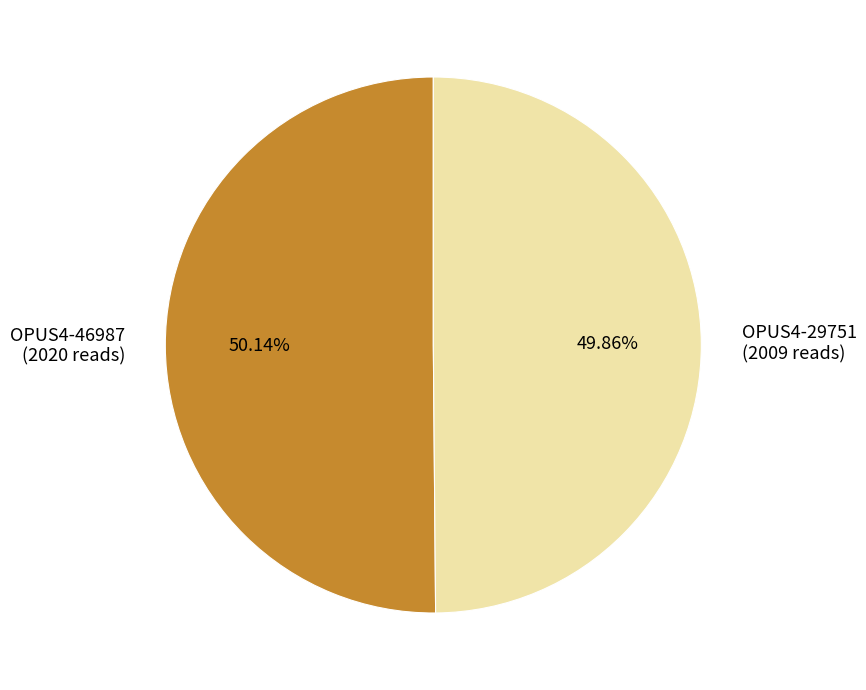

To the nearest percent, what is the average slice percentage?

50%